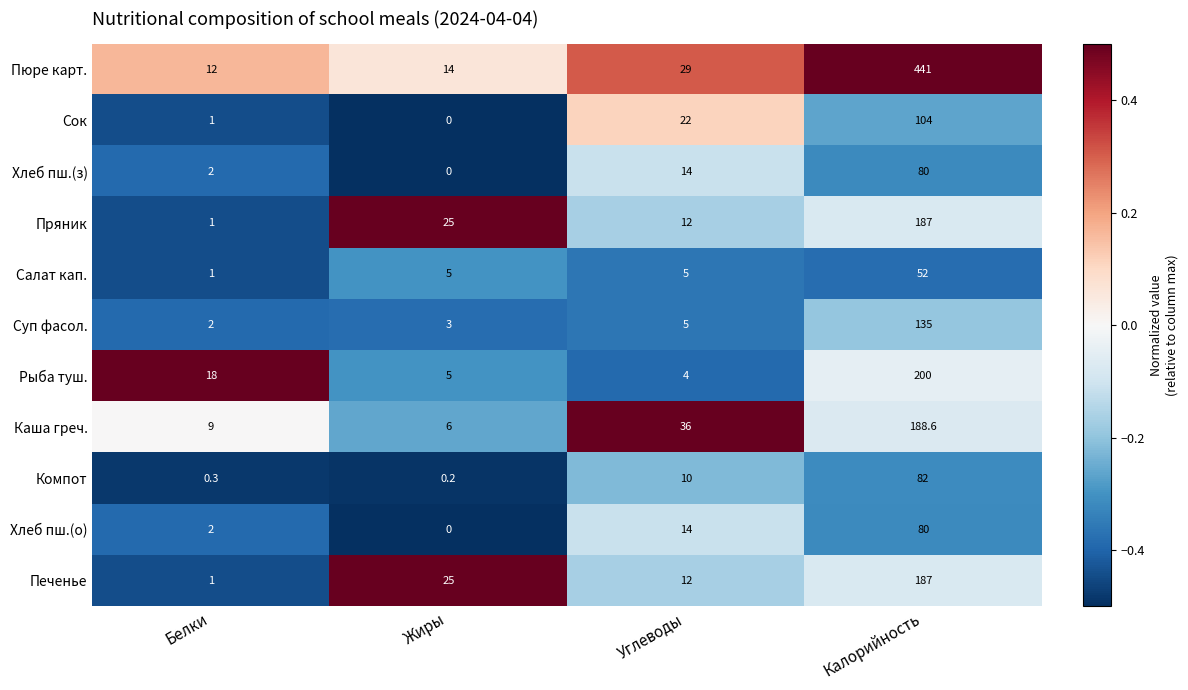

Rank the categories by Рыба туш. value from lowest to highest.

Углеводы, Жиры, Белки, Калорийность